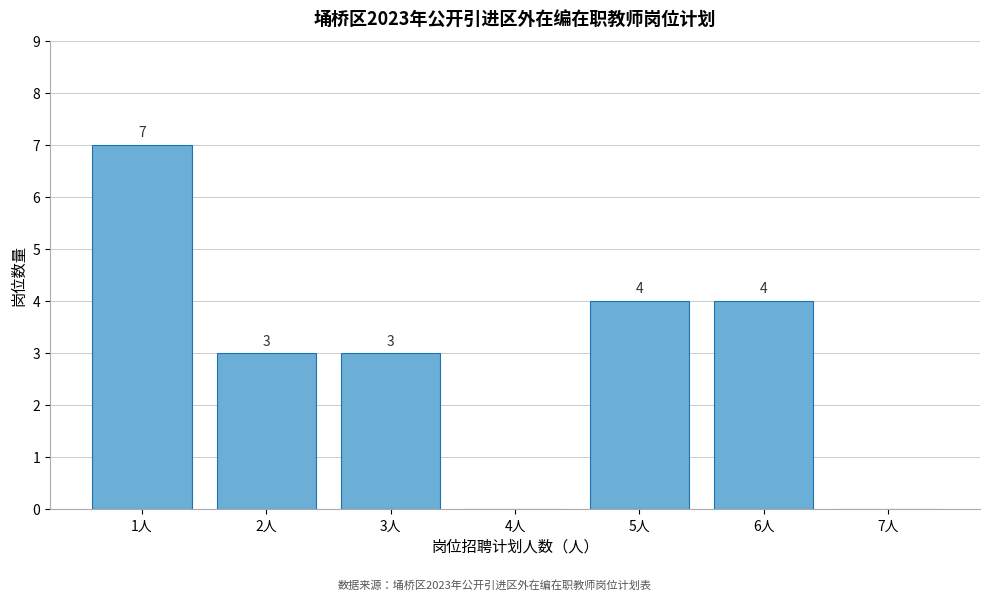

Reading left to right, transcribe all the data shown in this chart.

1人=7	2人=3	3人=3	4人=0	5人=4	6人=4	7人=0